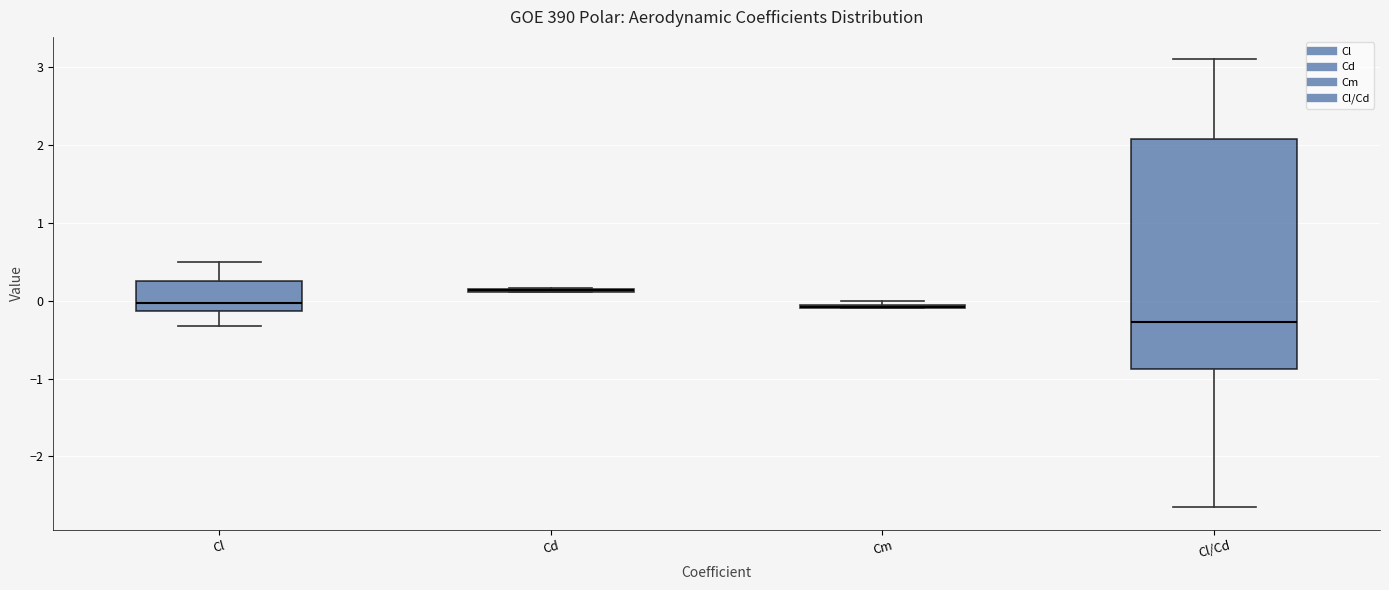

Which box is the tallest, from its lower edge to its upper edge?

Cl/Cd